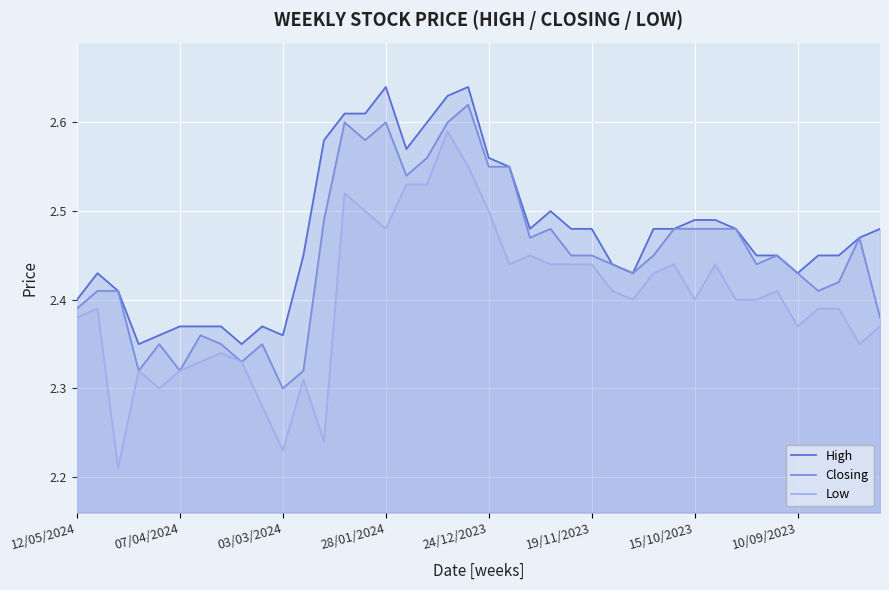

How many Closing values are between 2 and 3?

40